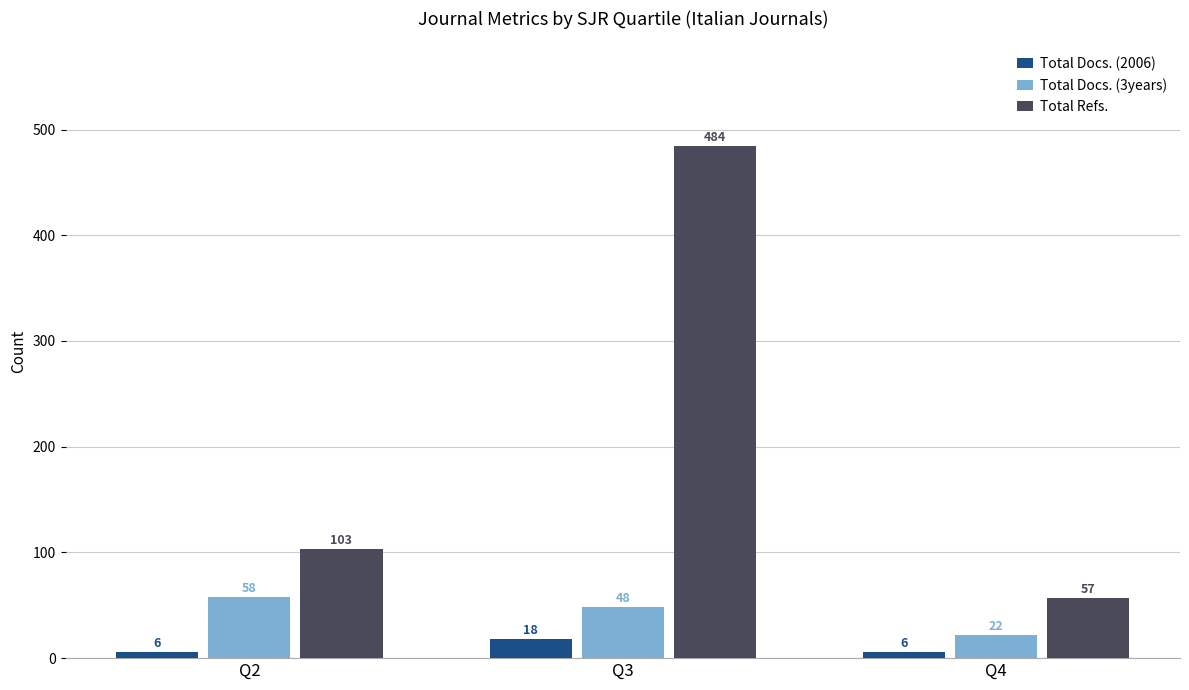

At which label is Total Docs. (3years) closest to 40?

Q3